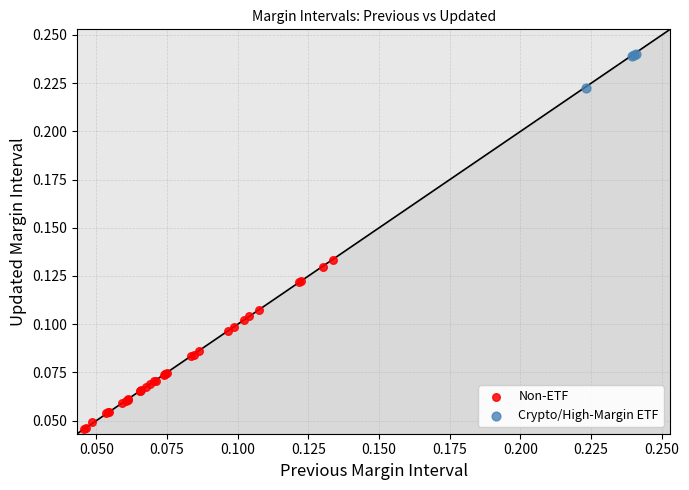

Which series contains the highest Y value?

Crypto/High-Margin ETF